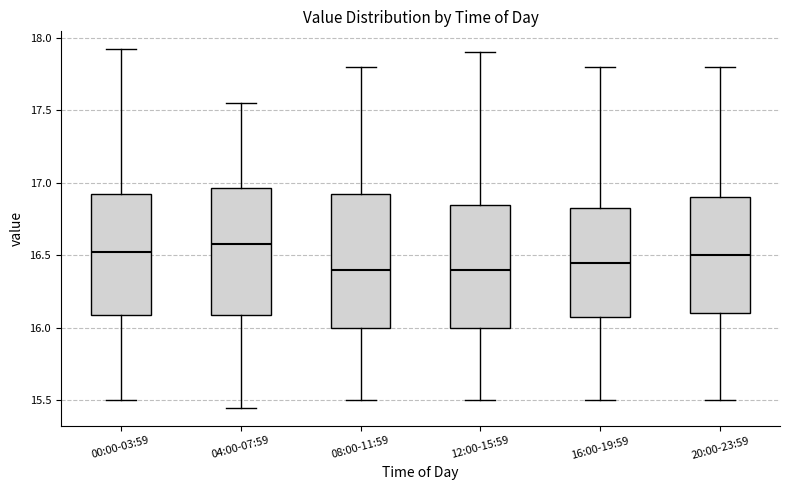

Reading left to right, transcribe this box plot: for each box, give where its median line is, the range the box spans, and where its two whiskers end, as read against the y-axis. The values are not printed on the chart, so give them approximately, as read against the axis.

00:00-03:59: median 16.50, box 16.10 to 16.95, whiskers 15.50 to 17.90
04:00-07:59: median 16.60, box 16.10 to 16.95, whiskers 15.45 to 17.55
08:00-11:59: median 16.40, box 16.00 to 16.95, whiskers 15.50 to 17.80
12:00-15:59: median 16.40, box 16.00 to 16.85, whiskers 15.50 to 17.90
16:00-19:59: median 16.45, box 16.10 to 16.85, whiskers 15.50 to 17.80
20:00-23:59: median 16.50, box 16.10 to 16.90, whiskers 15.50 to 17.80